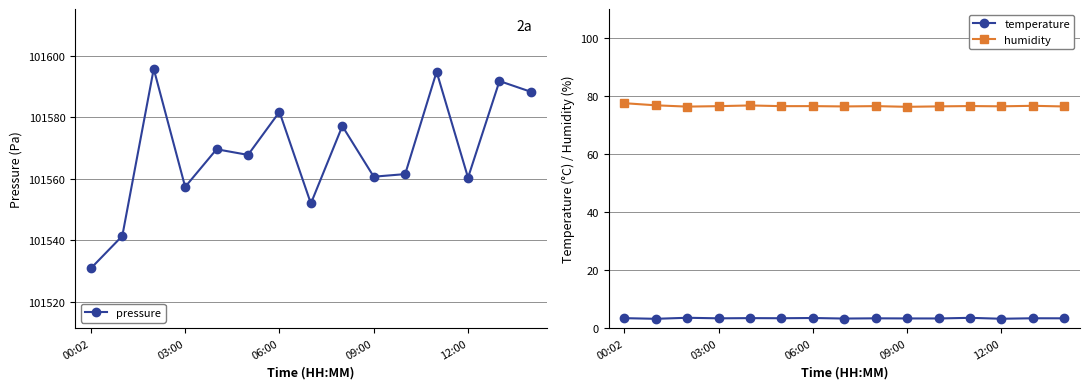

What is the minimum value for humidity?

76.3